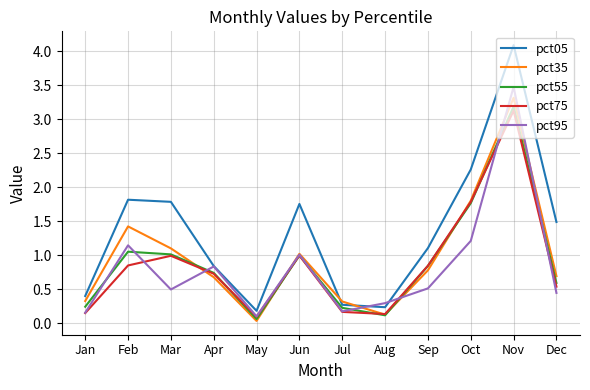

Which series has the widest spread of values?

pct05